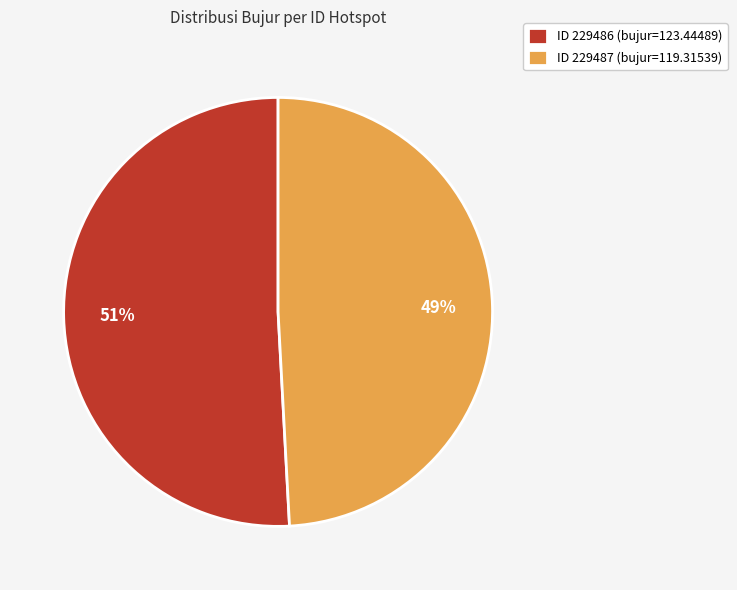

Combined, do ID 229486 (bujur=123.44489) and ID 229487 (bujur=119.31539) account for over 50%?

Yes